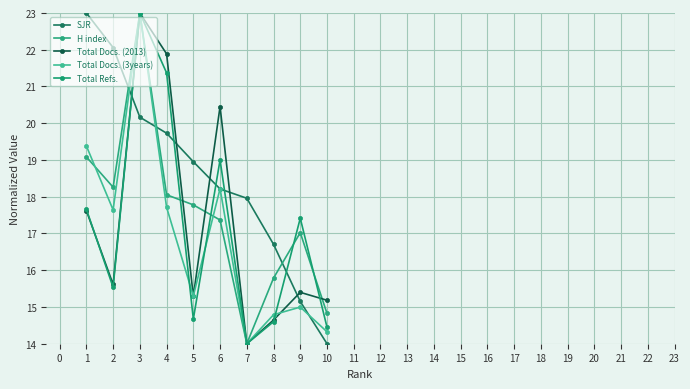

Reading left to right, what are all the values shown in this chart?

SJR: 23.0	22.1	20.2	19.7	19.0	18.2	18.0	16.7	15.2	14.0
H index: 19.1	18.3	23.0	18.1	17.8	17.4	14.0	15.8	17.0	14.8
Total Docs. (2013): 17.6	15.6	23.0	21.9	15.3	20.5	14.0	14.6	15.4	15.2
Total Docs. (3years): 19.4	17.6	23.0	17.7	15.3	18.2	14.0	14.8	15.0	14.3
Total Refs.: 17.7	15.5	23.0	21.4	14.7	19.0	14.0	14.6	17.4	14.5